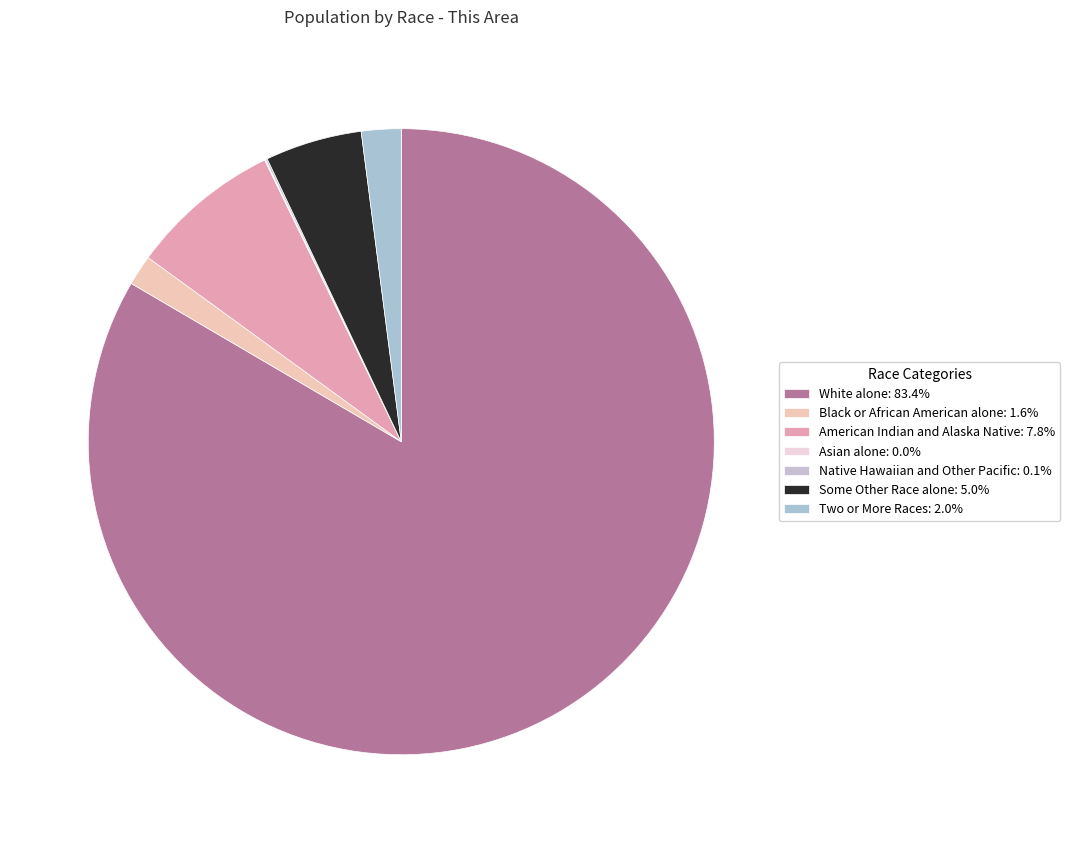

How many slices are in this pie chart?

7